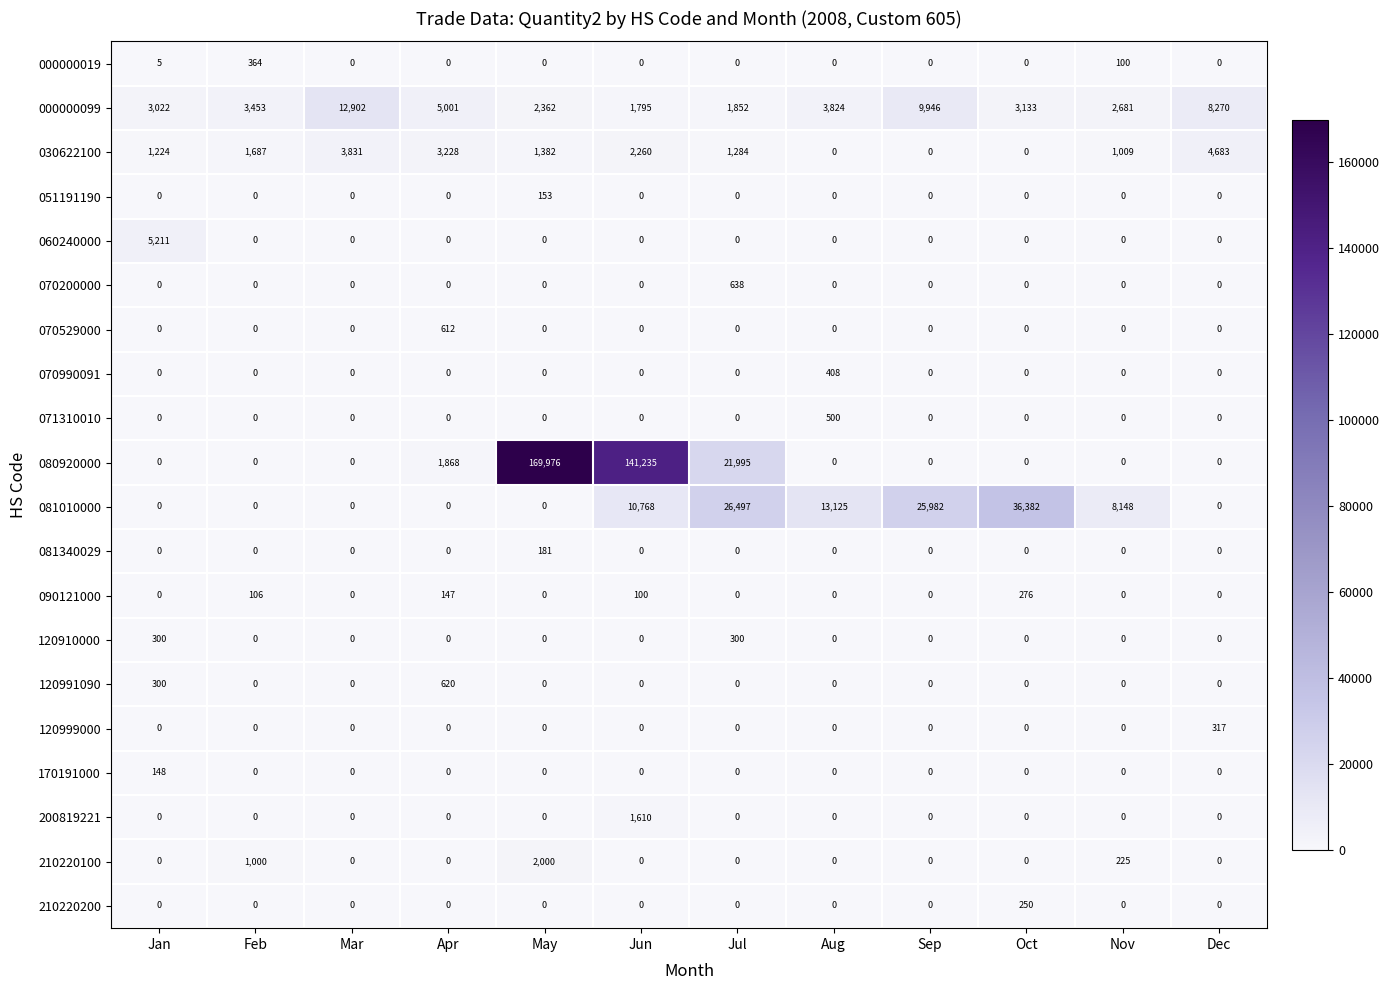

At which category is the sum across all series the highest?

May